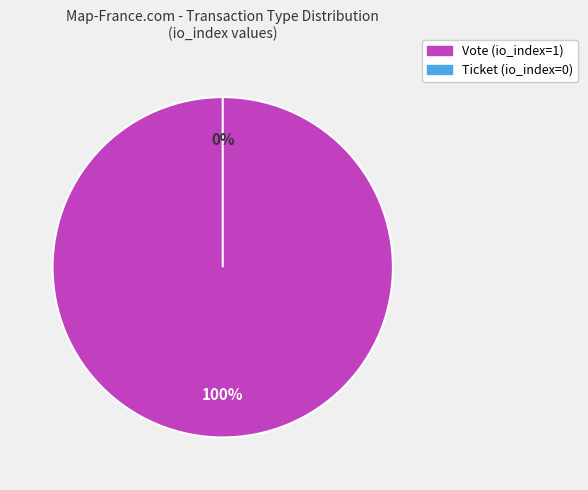

Which category accounts for the majority?

Vote (io_index=1)